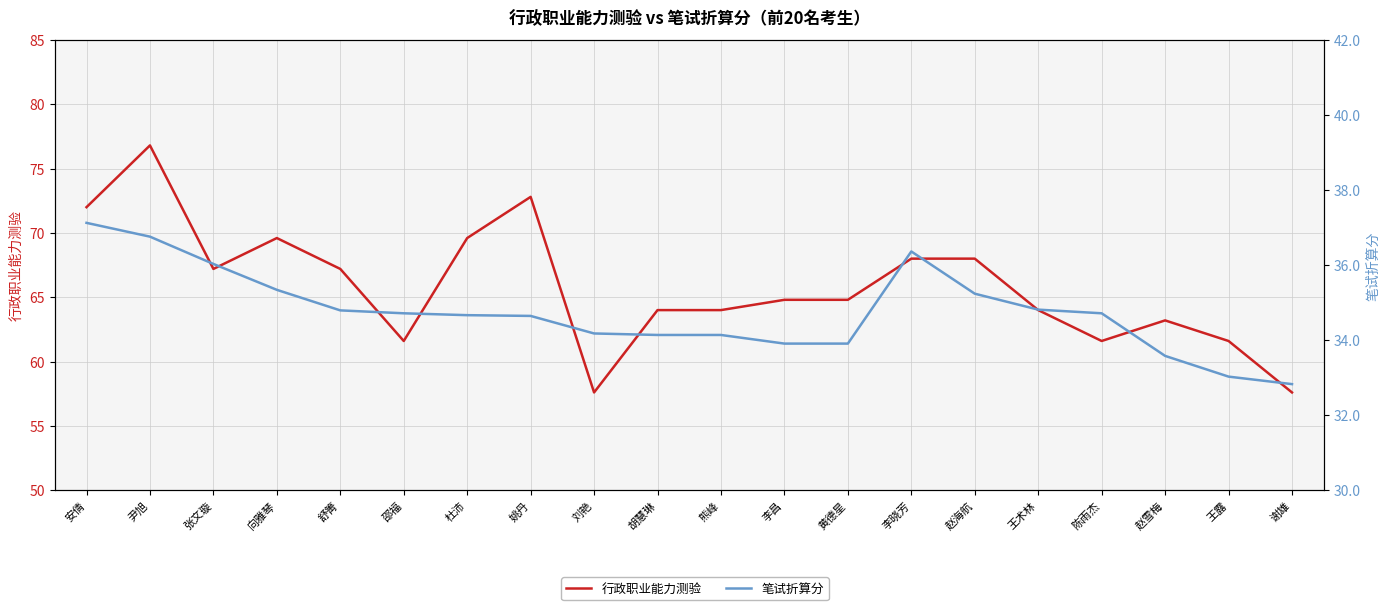

What is the sum of the 笔试折算分 values at 王露 and 王术林?

67.8